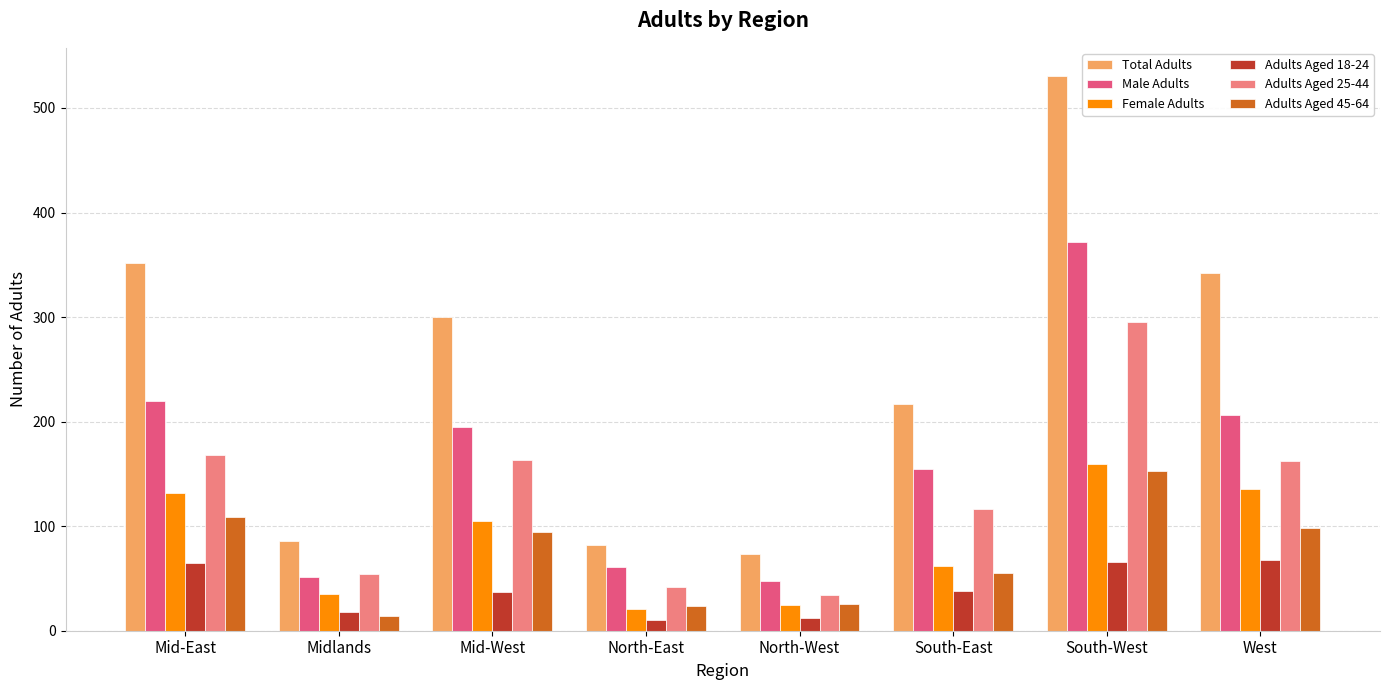

What are all the series names shown in the legend?

Total Adults, Male Adults, Female Adults, Adults Aged 18-24, Adults Aged 25-44, Adults Aged 45-64